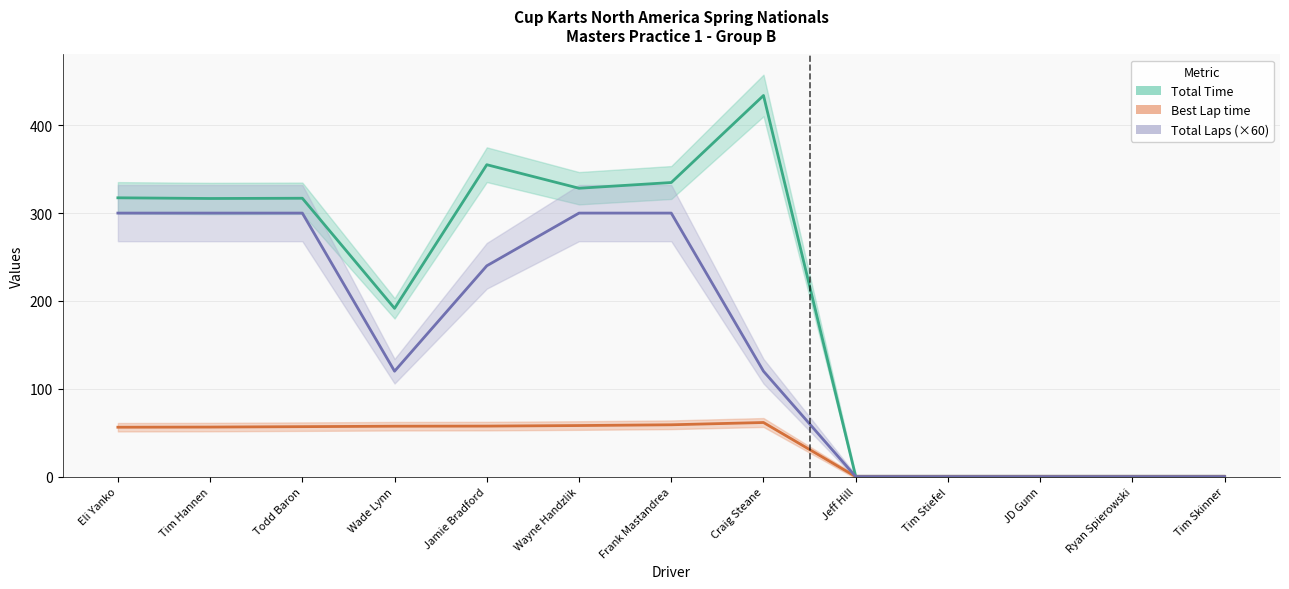

Is the value of Total Laps (×60) at Jamie Bradford greater than the value of Total Time at Wayne Handzlik?

No